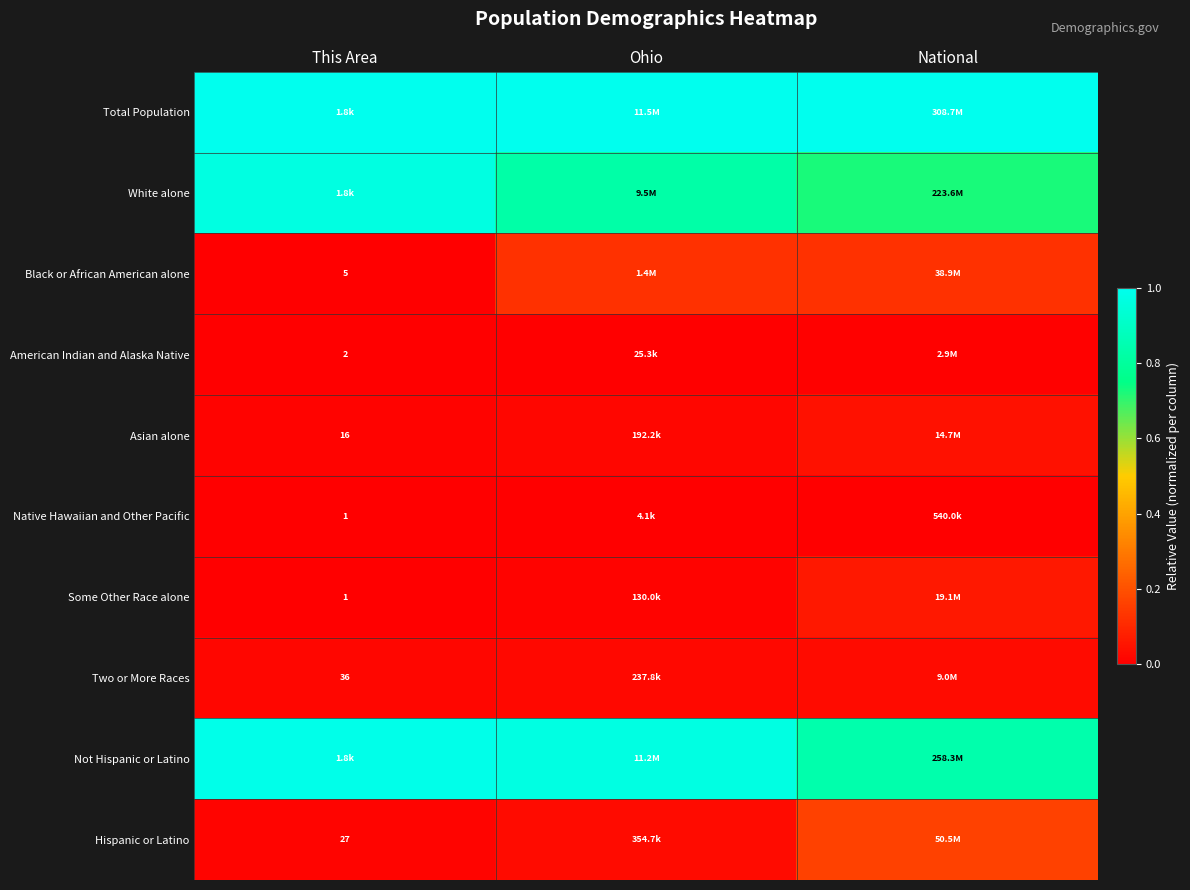

Is it true that White alone equals 1.3 at National?

False